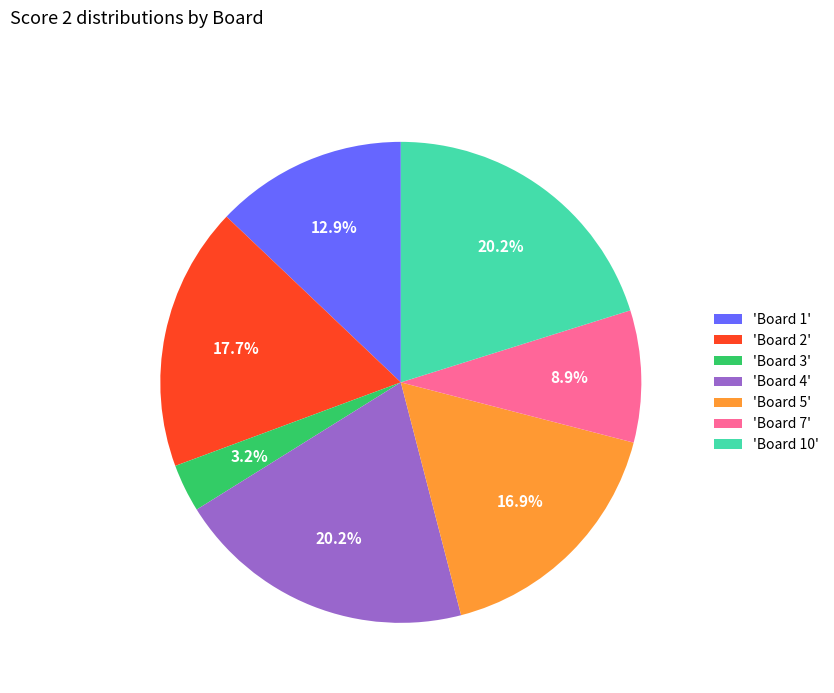

Is there a majority slice in this chart?

No